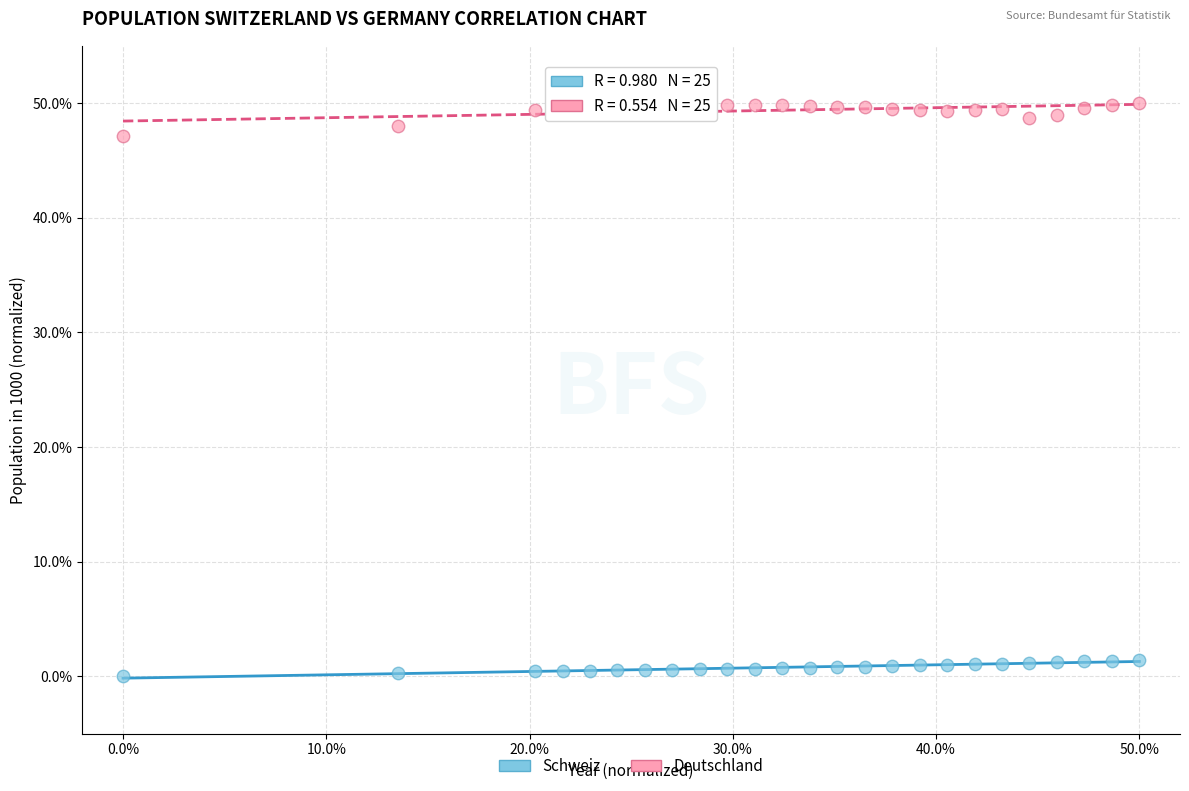

Across all data points, what is the range of X values (max minus min)?

50.0